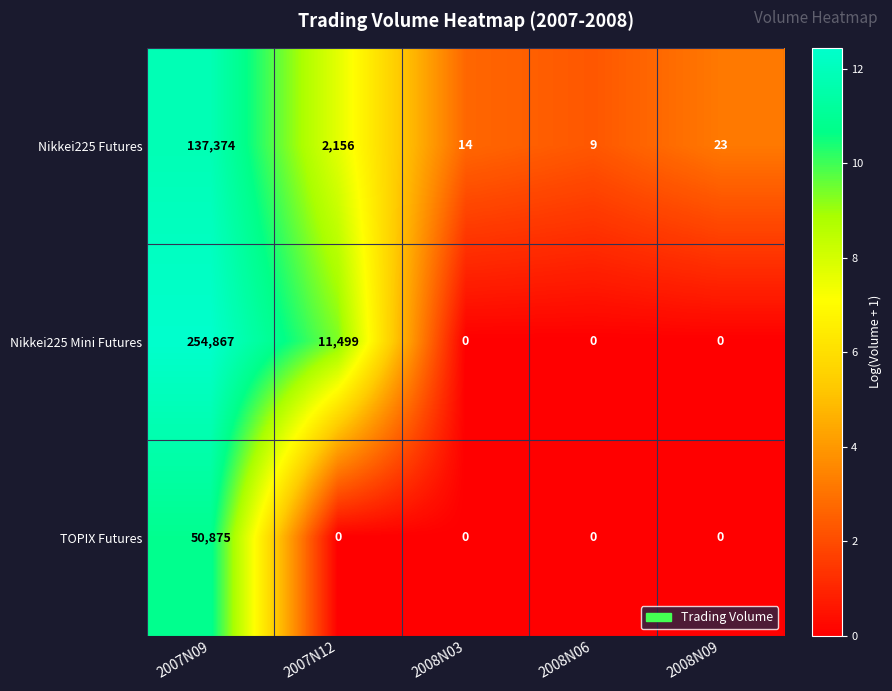

Rank the series by their maximum value, from lowest to highest.

TOPIX Futures, Nikkei225 Futures, Nikkei225 Mini Futures